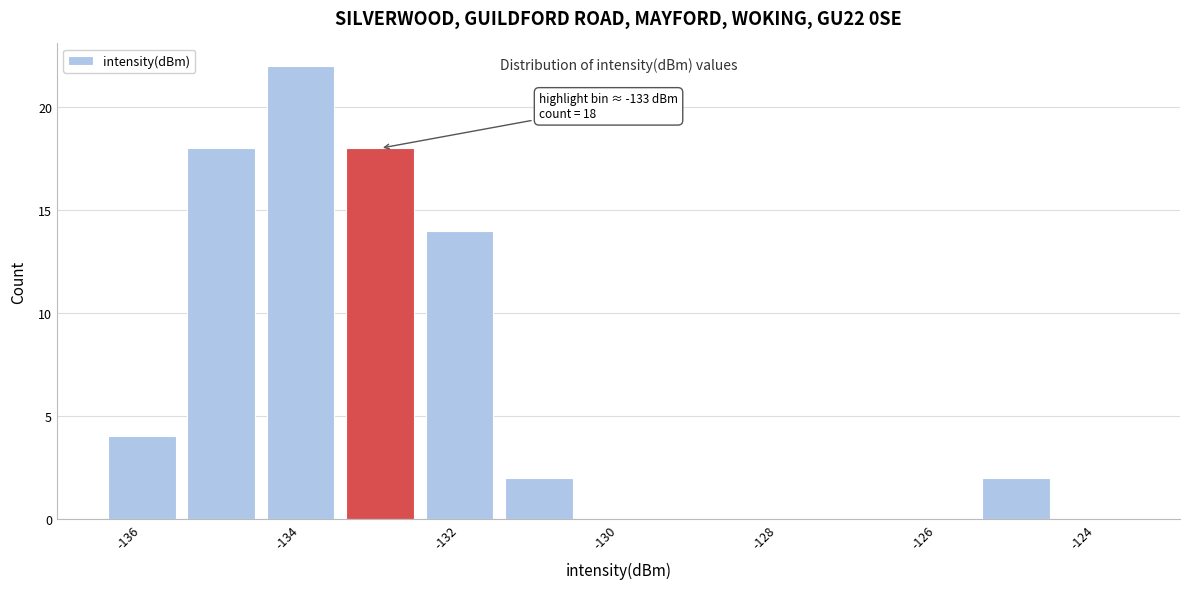

Which range on the x-axis has the tallest bar?

-134.5 to -133.5